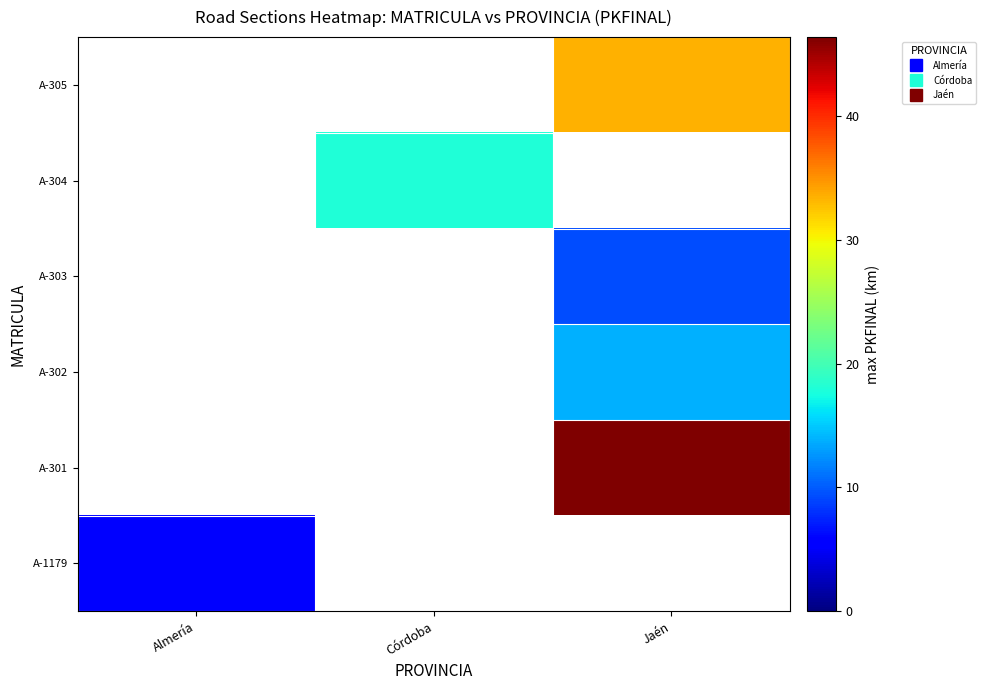

How many distinct data groups are displayed?

6